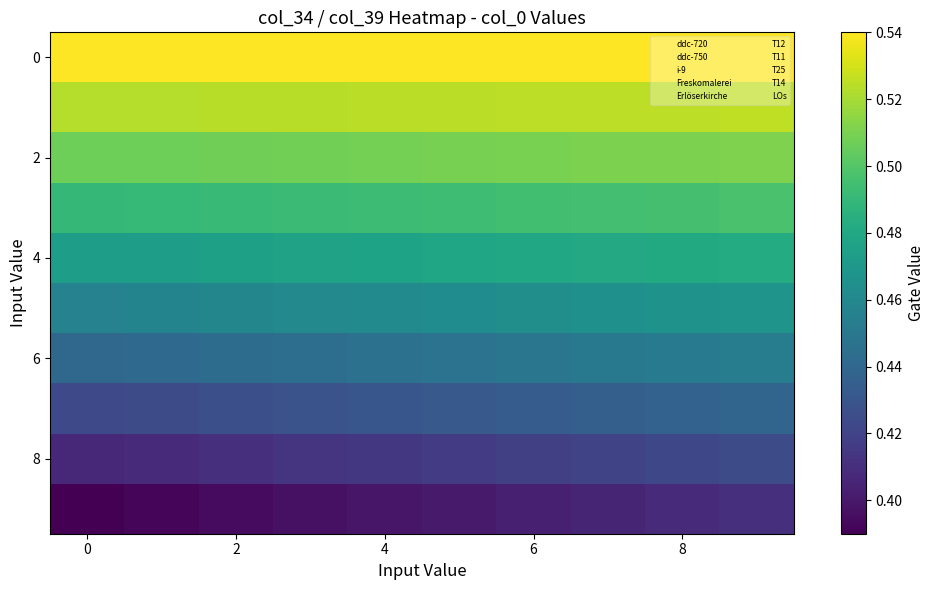

At which category is the sum across all series the highest?

9